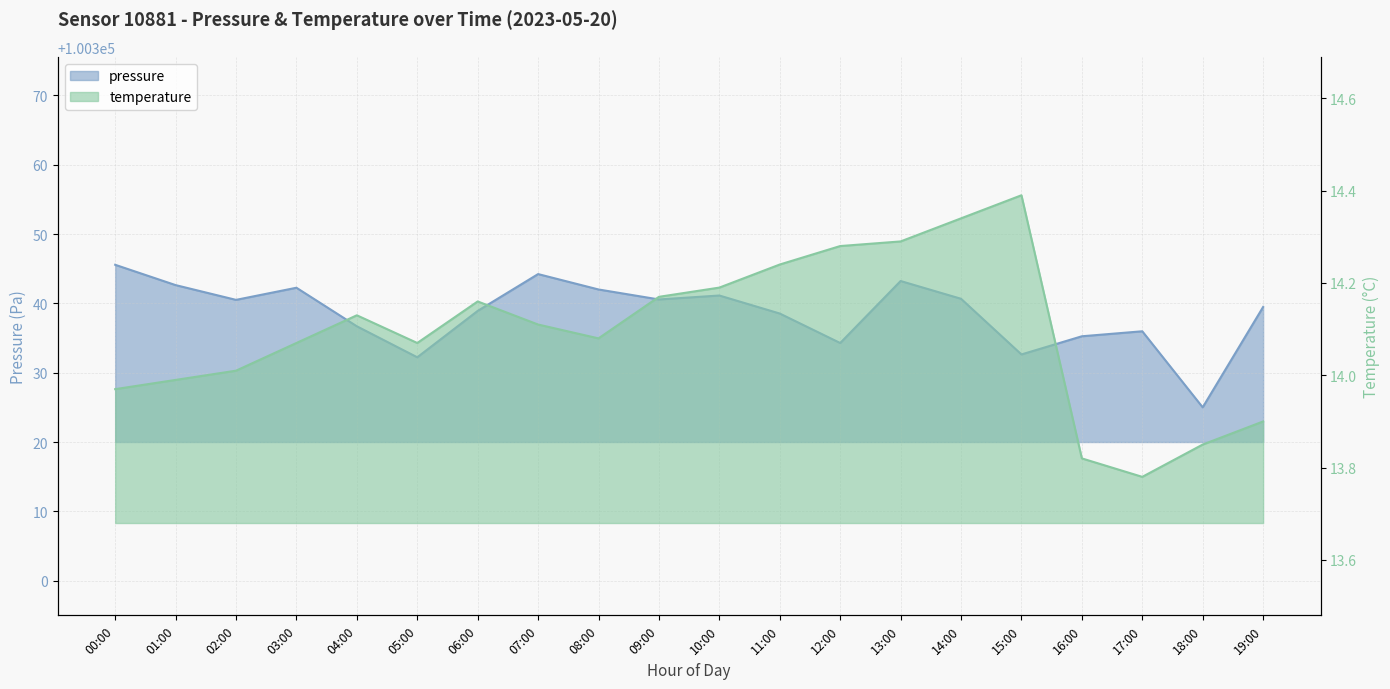

True or false: pressure has a value of 100340.5 at 02:00.

True